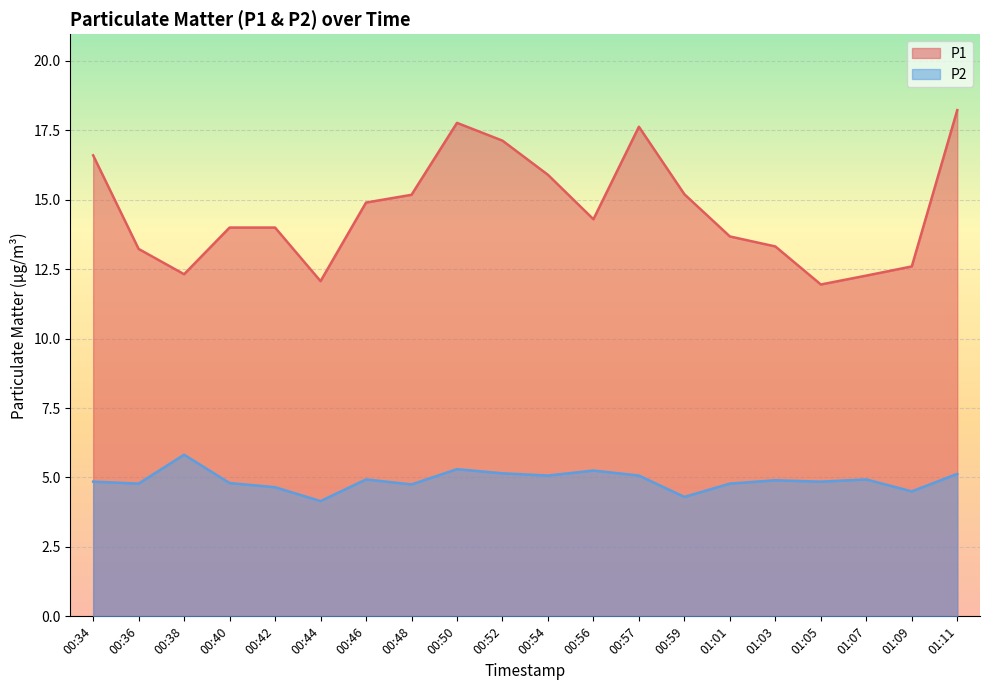

At which category is the sum across all series the highest?

01:11